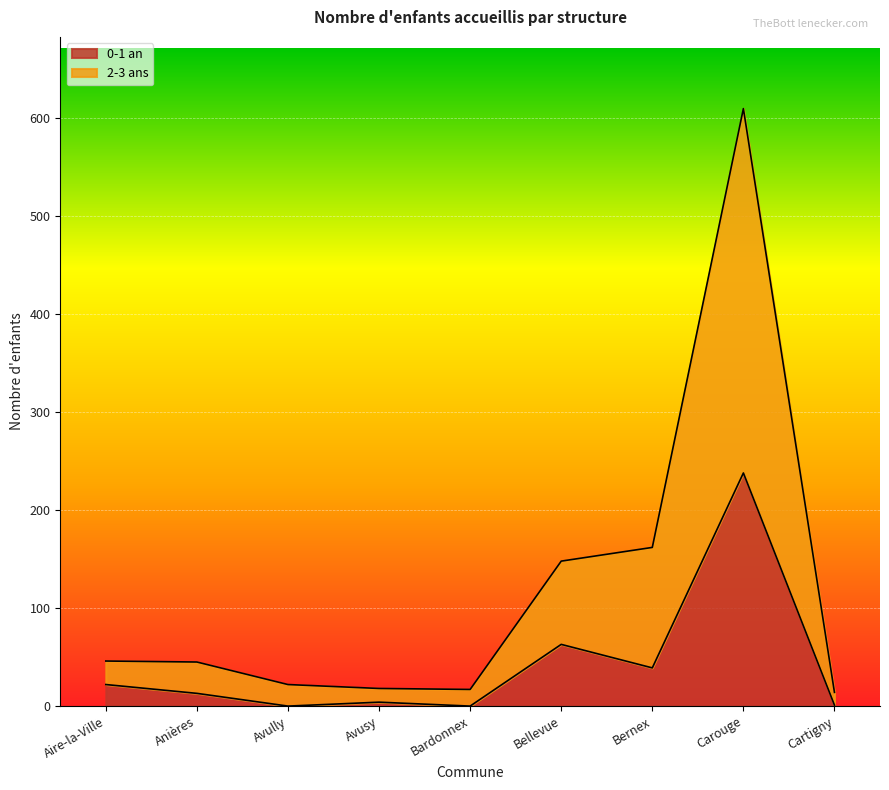

Rank the series by their average value, from highest to lowest.

2-3 ans, 0-1 an